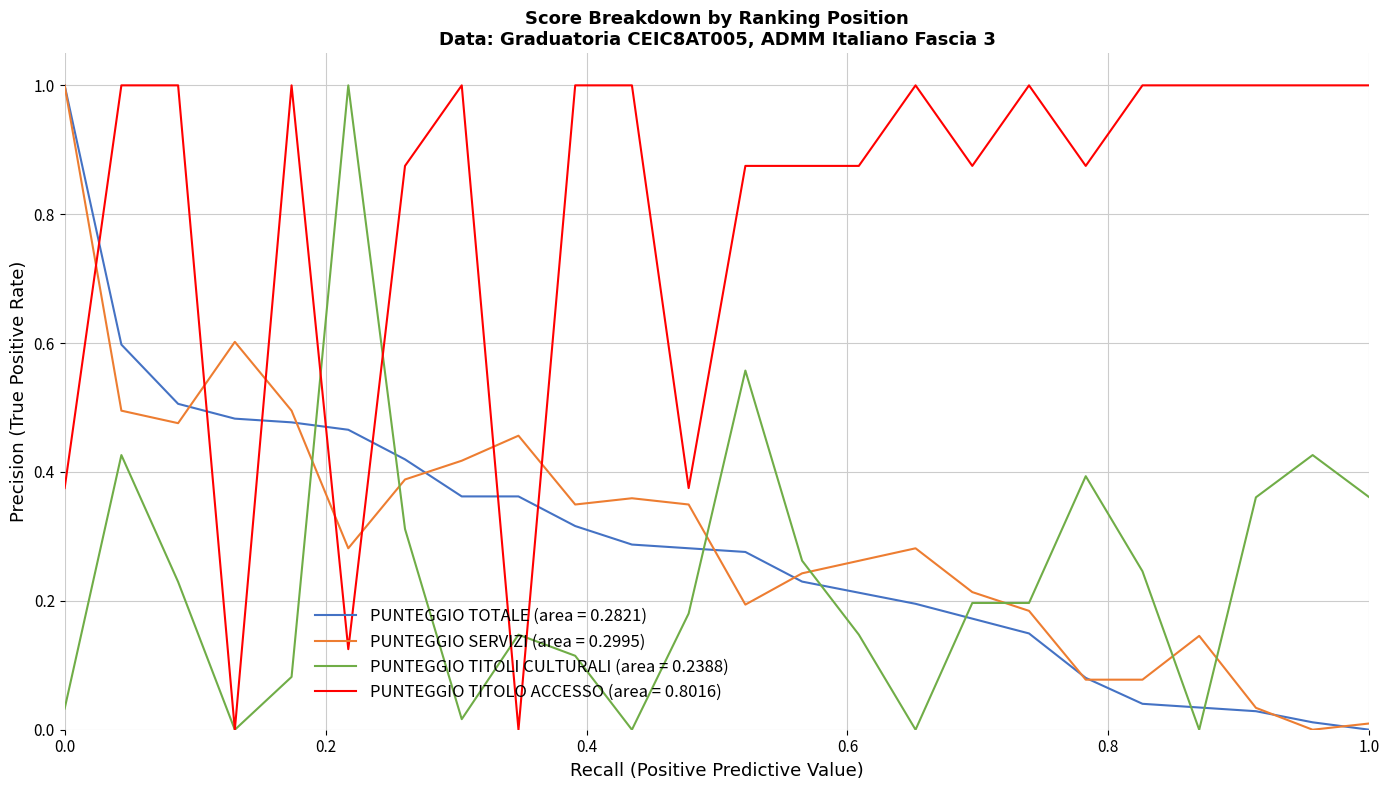

After their last crossing, which series has the higher values: PUNTEGGIO SERVIZI (area = 0.2995) or PUNTEGGIO TITOLO ACCESSO (area = 0.8016)?

PUNTEGGIO TITOLO ACCESSO (area = 0.8016)